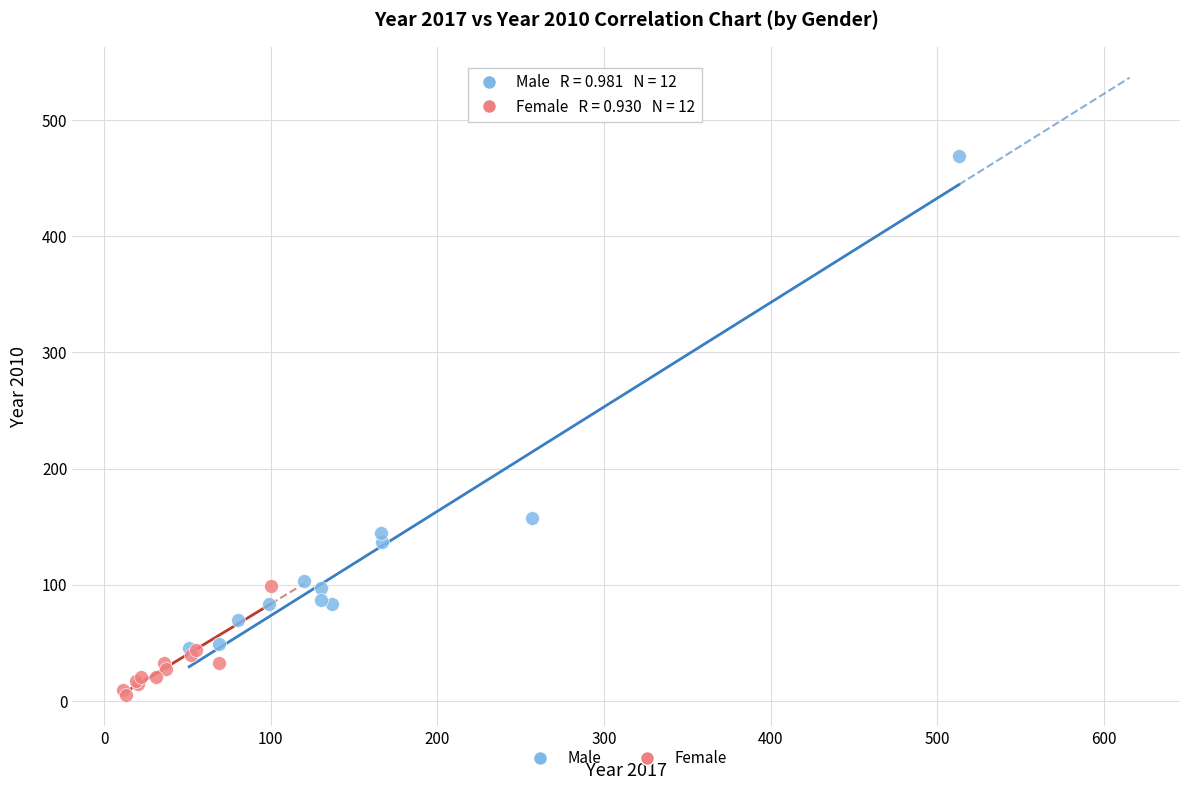

Which series contains the lowest Y value?

Female